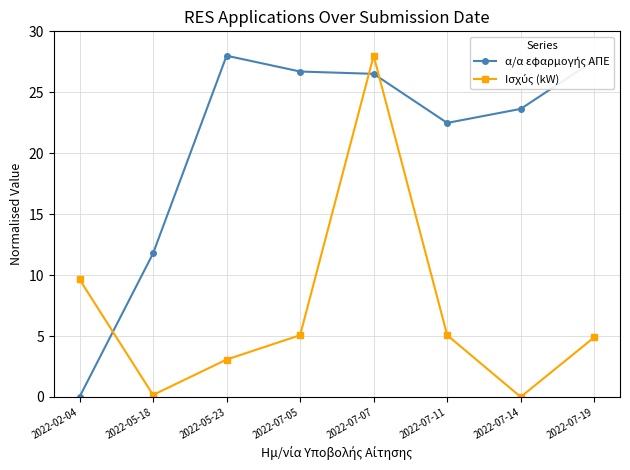

What is the spread (max minus min) of values at 2022-02-04?

9.6